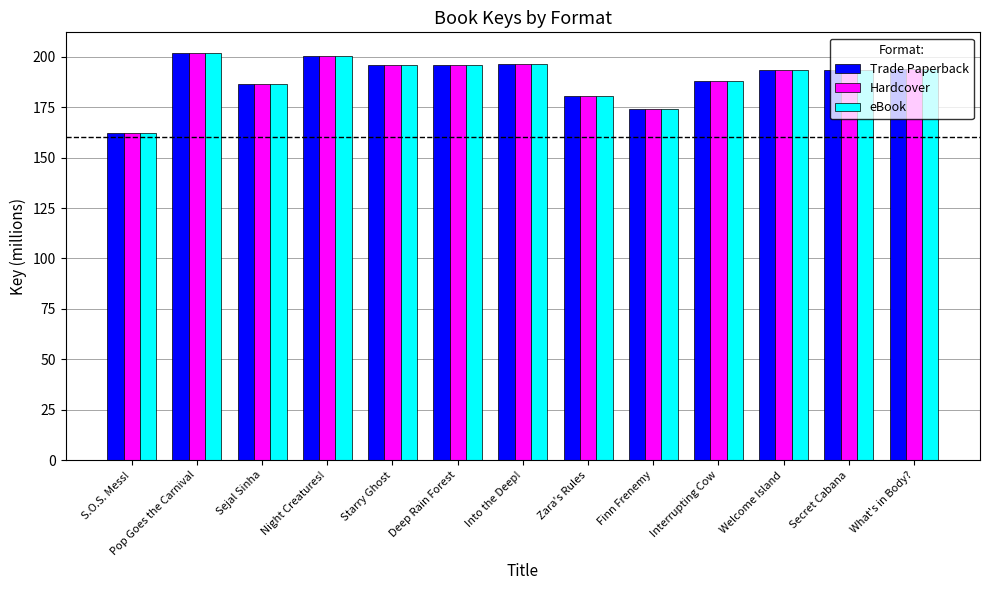

The Trade Paperback series shows 257.5 at What's in Body?. True or false?

False